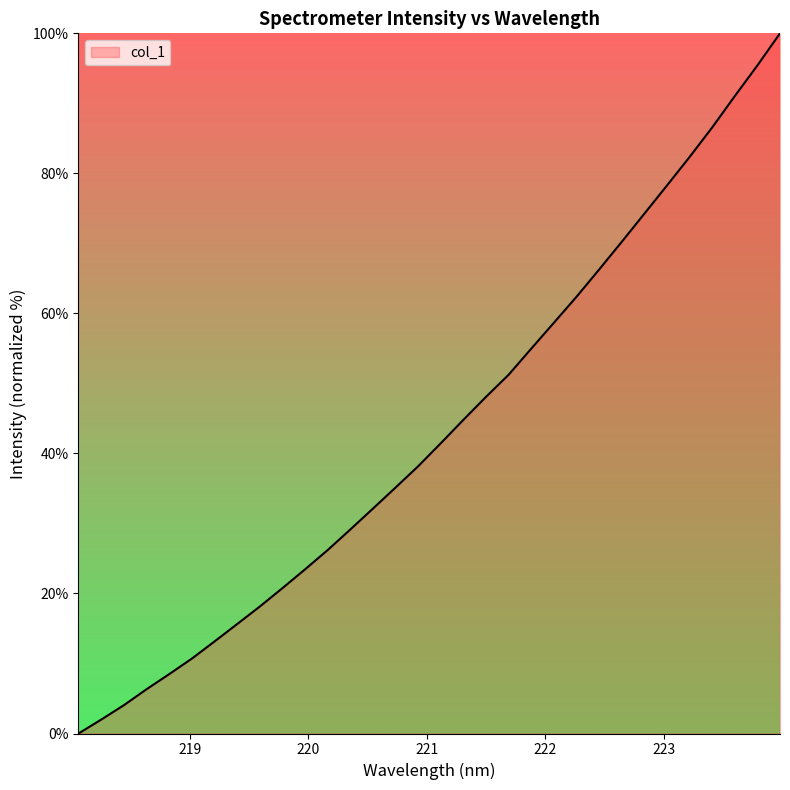

How many lines are shown in the chart?

1